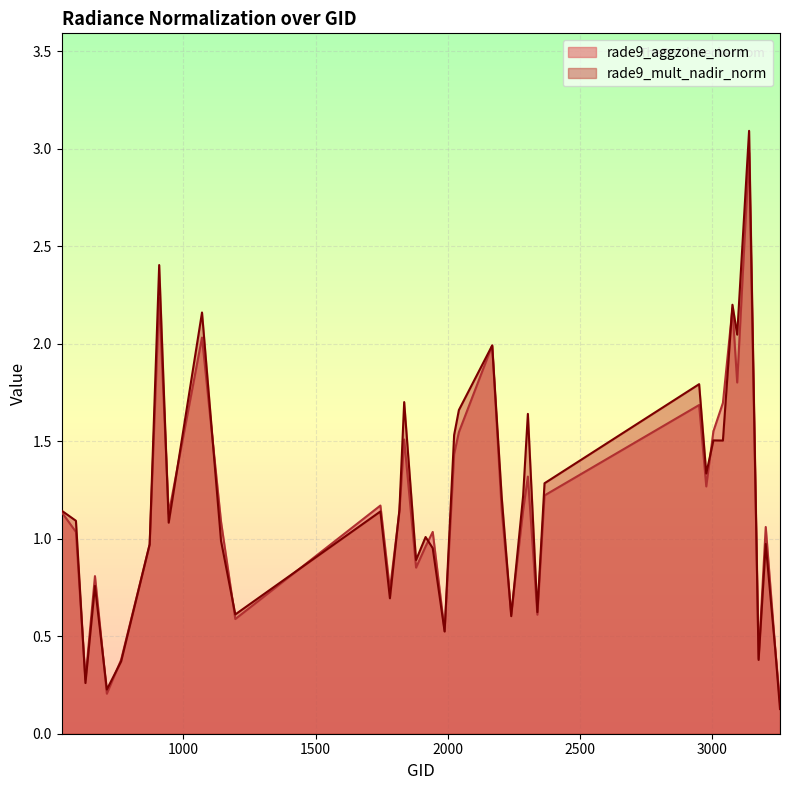

Between which two adjacent categories do rade9_mult_nadir_norm and rade9_aggzone_norm first intersect?

593 and 629